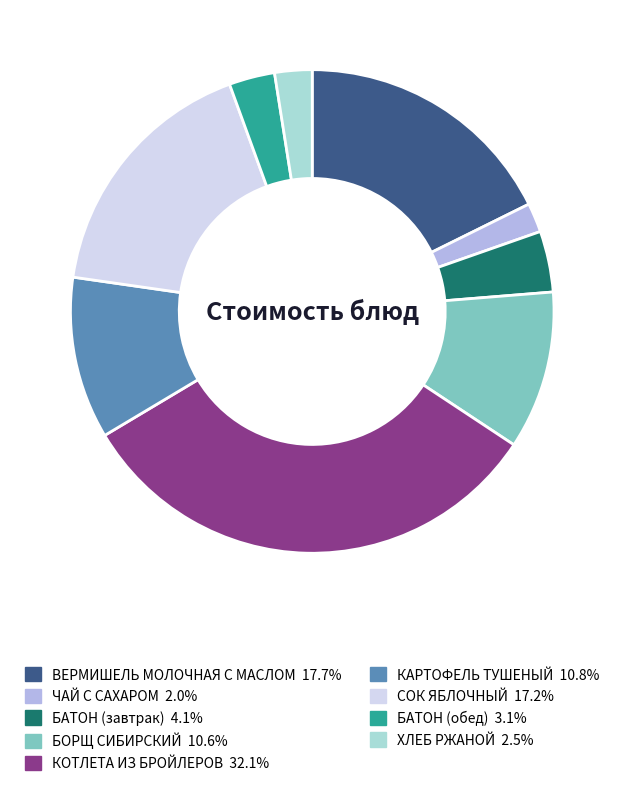

Do ХЛЕБ РЖАНОЙ and ЧАЙ С САХАРОМ together represent more than half of the pie?

No